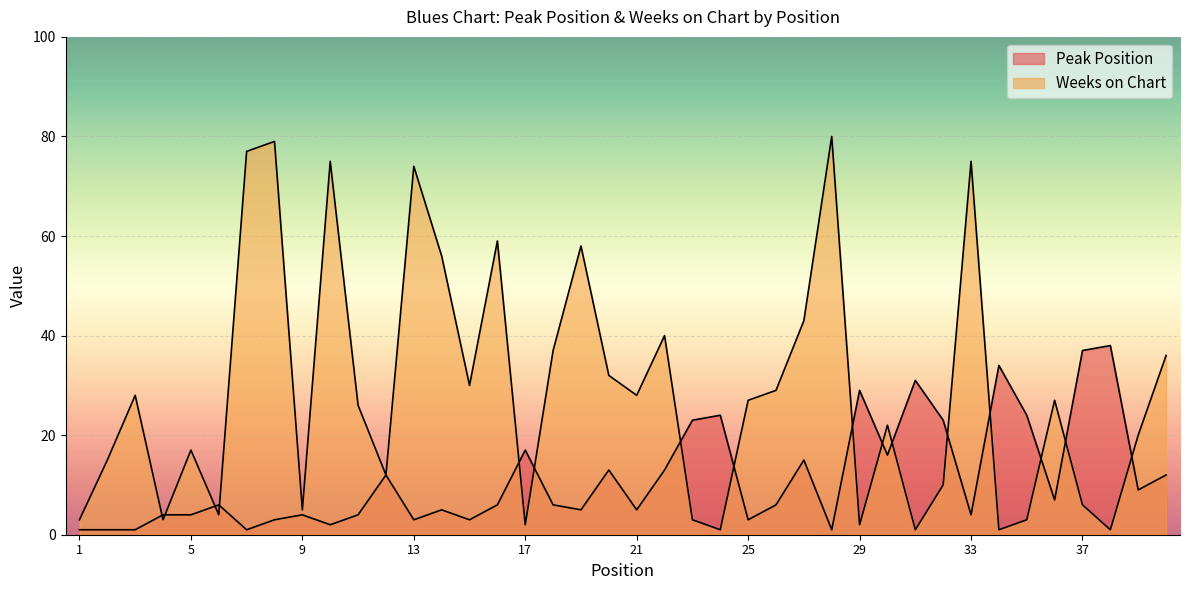

What are all the series names shown in the legend?

Peak Position, Weeks on Chart